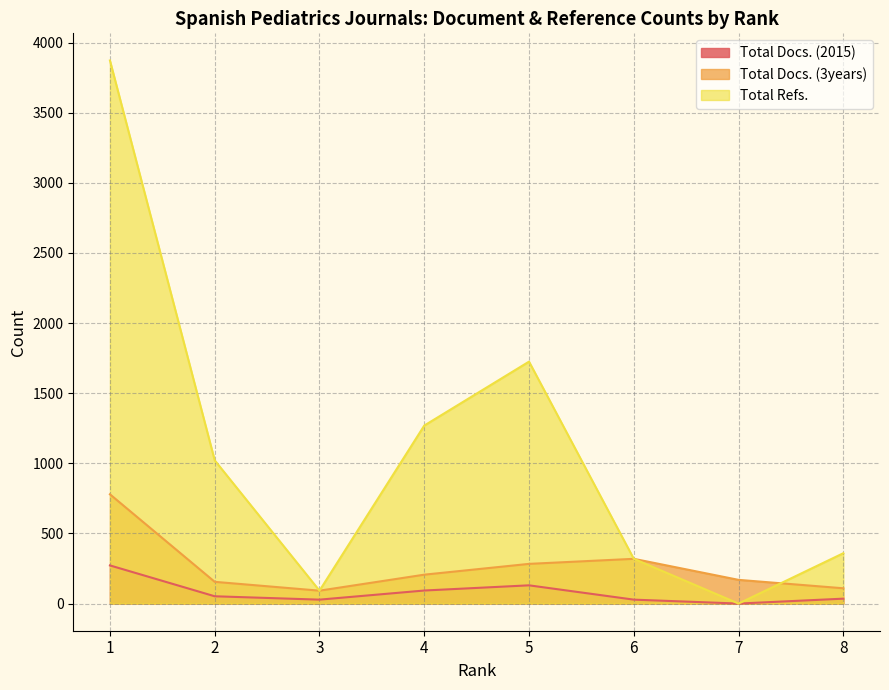

Where is Total Docs. (3years) nearest to the value 435?

6